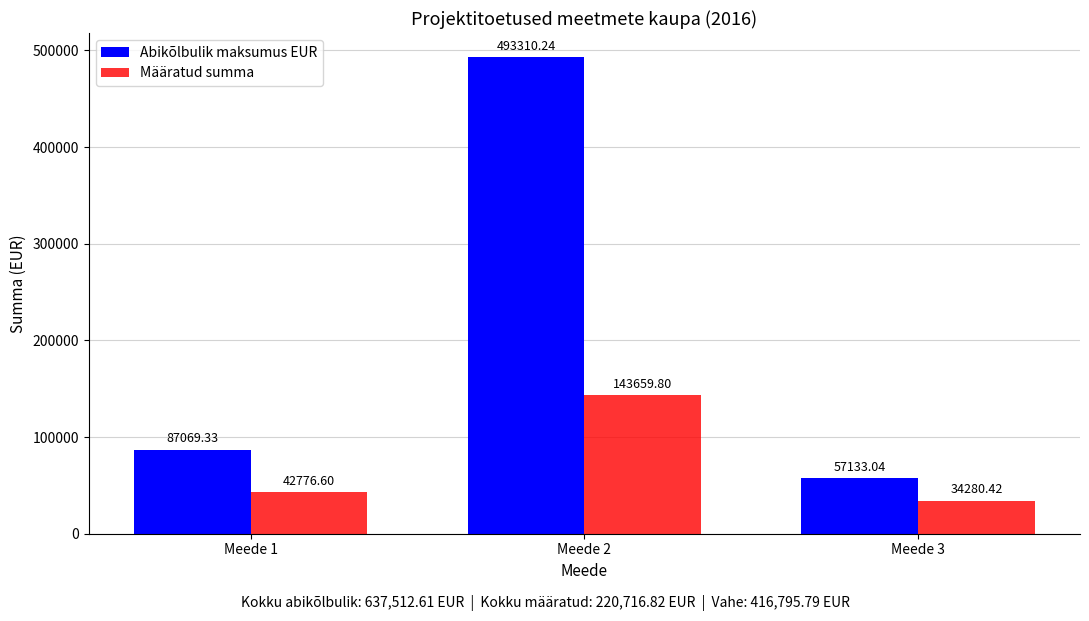

At which category is the sum across all series the highest?

Meede 2